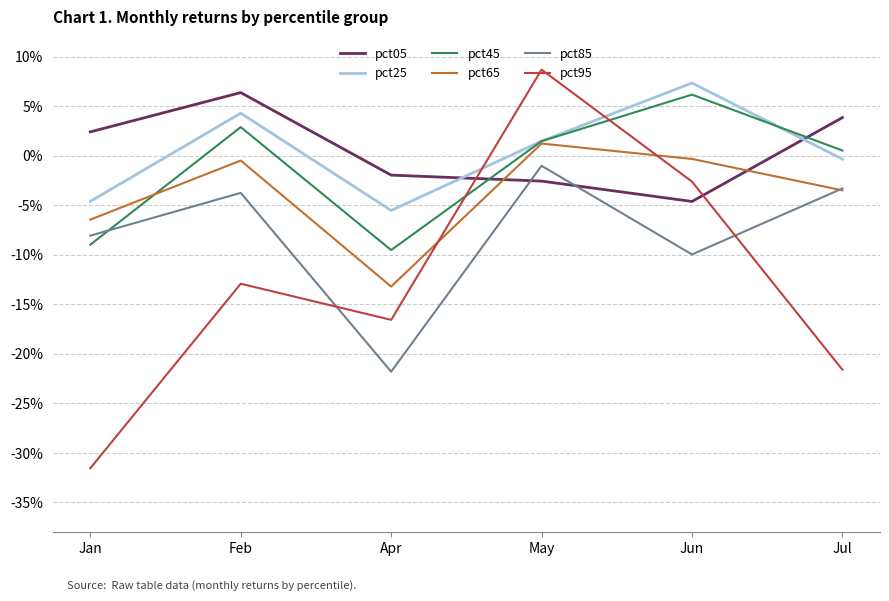

At Apr, list the series in order from largest to smallest.

pct05, pct25, pct45, pct65, pct95, pct85